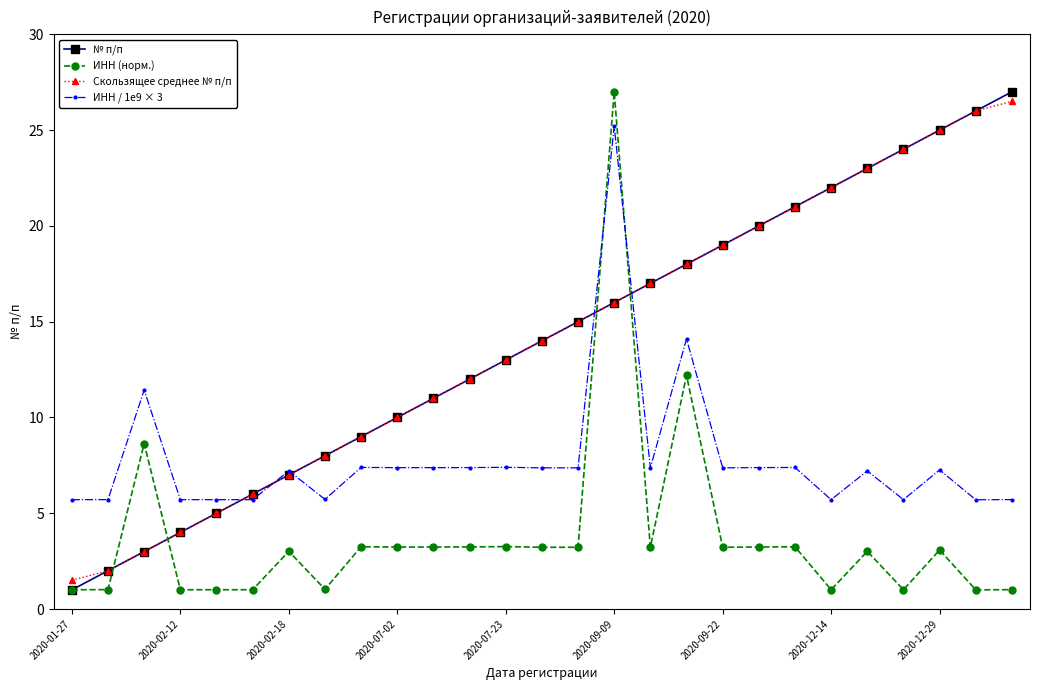

What is the minimum value shown in the chart?

1.0